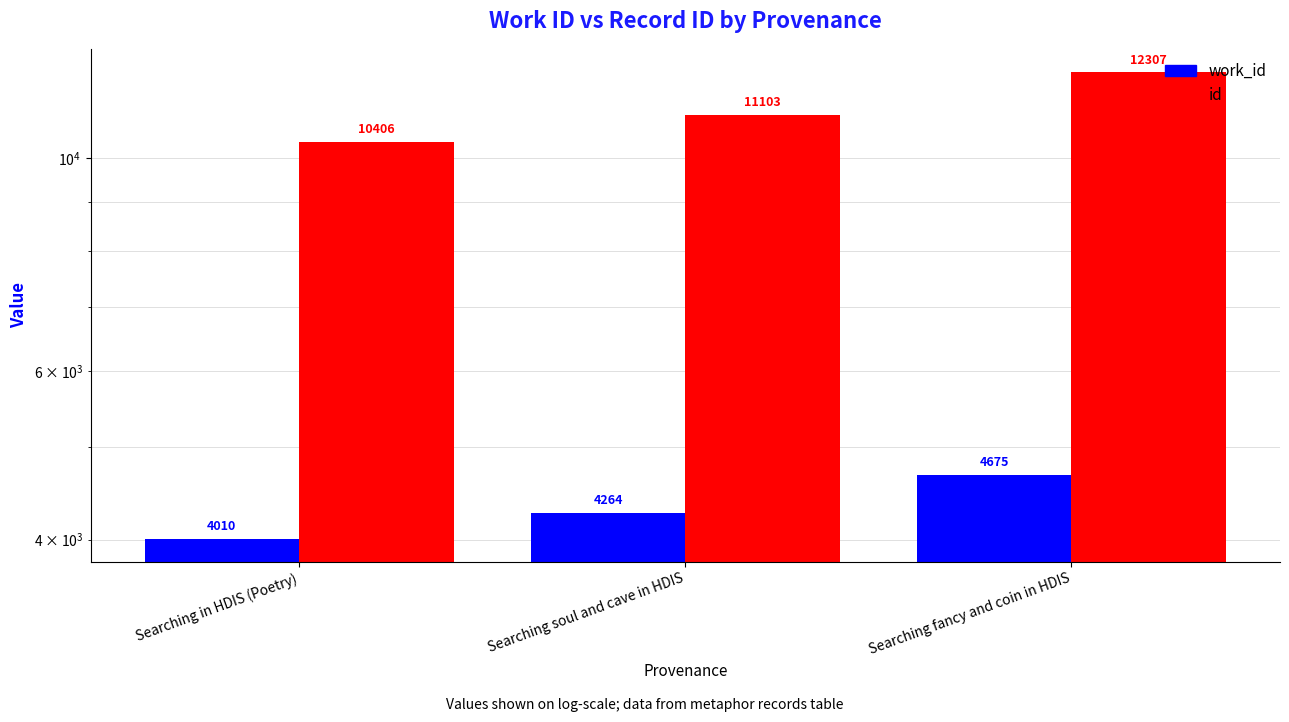

Is the value of work_id at Searching in HDIS (Poetry) greater than the value of id at Searching in HDIS (Poetry)?

No